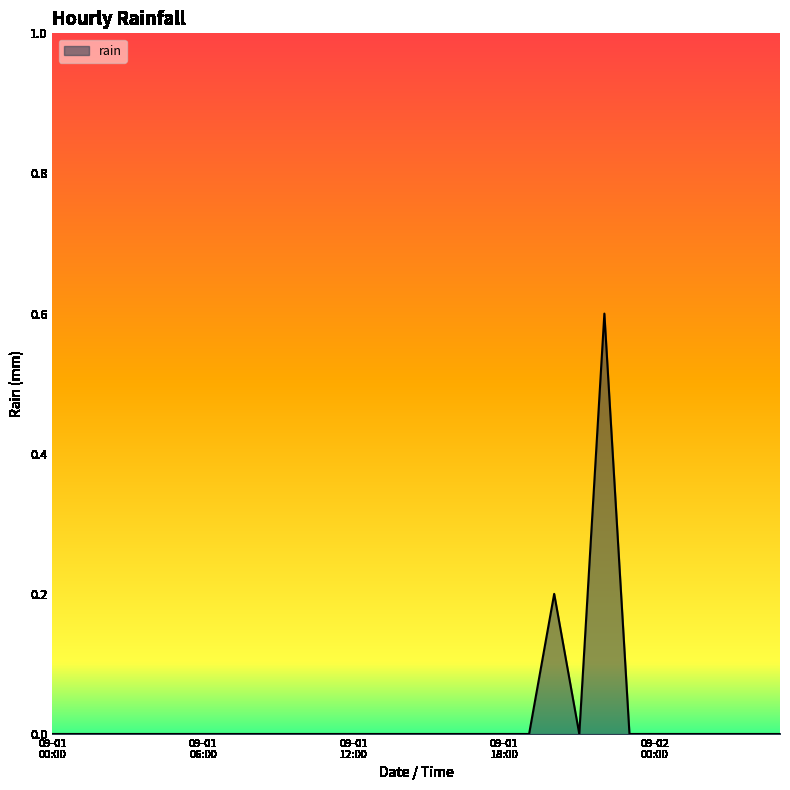

What is the difference between the maximum and minimum values?

0.6